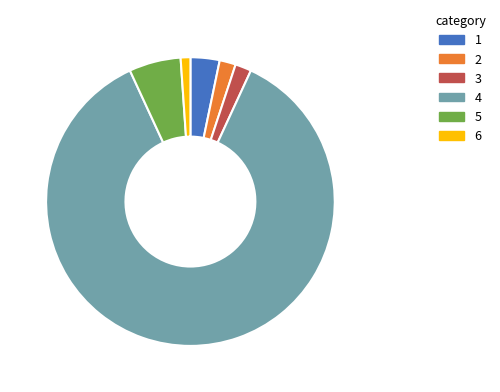

How many segments does this pie chart have?

6